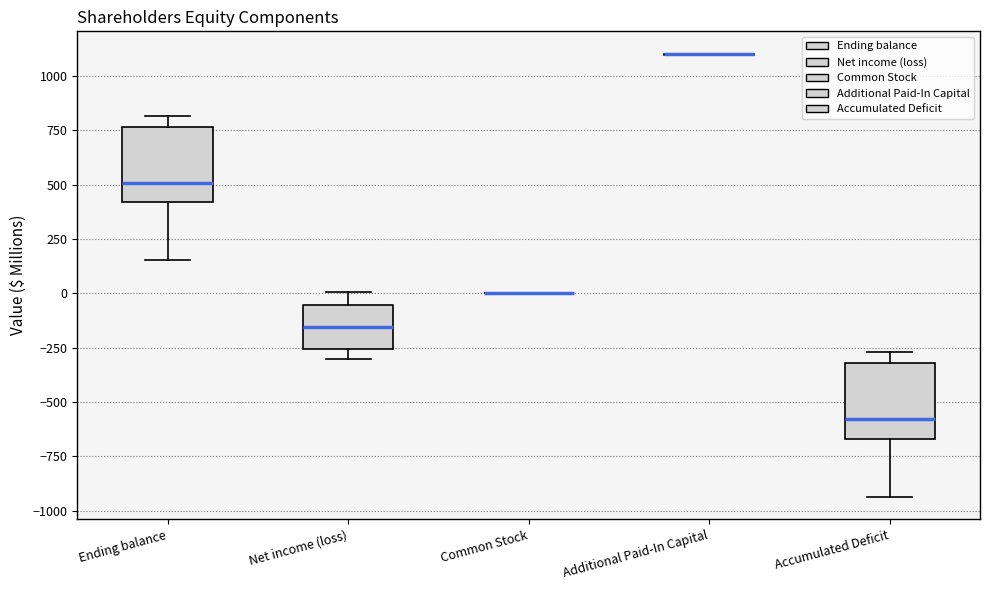

Reading left to right, transcribe this box plot: for each box, give where its median line is, the range the box spans, and where its two whiskers end, as read against the y-axis. The values are not printed on the chart, so give them approximately, as read against the axis.

Ending balance: median 500, box 400 to 750, whiskers 150 to 800
Net income (loss): median -150, box -250 to -50, whiskers -300 to 0
Common Stock: box collapsed to a line at 0, whiskers 0 to 0
Additional Paid-In Capital: box collapsed to a line at 1100, whiskers 1100 to 1100
Accumulated Deficit: median -600, box -650 to -300, whiskers -950 to -250